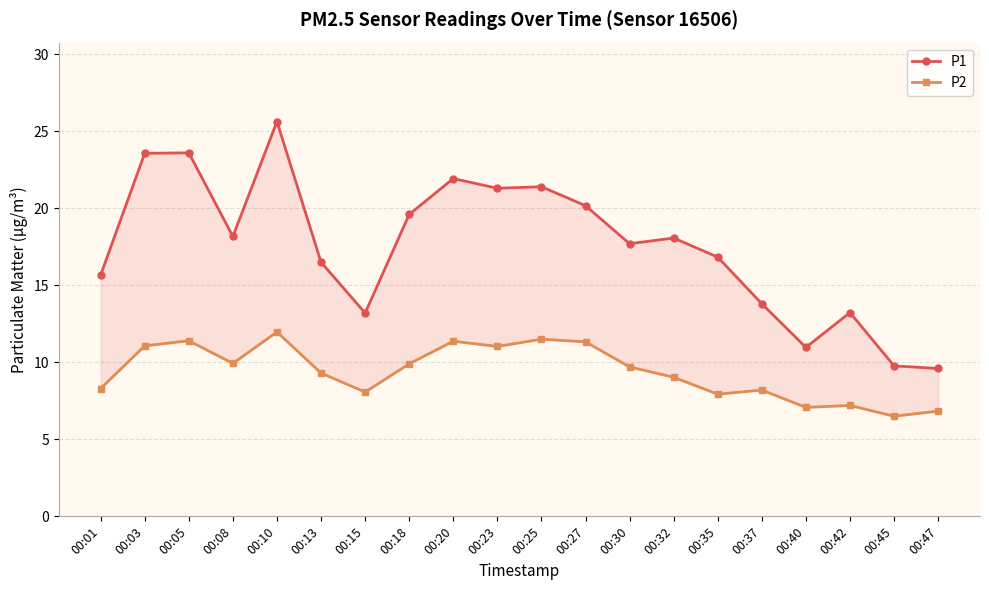

List the series in order of their peak value, lowest first.

P2, P1